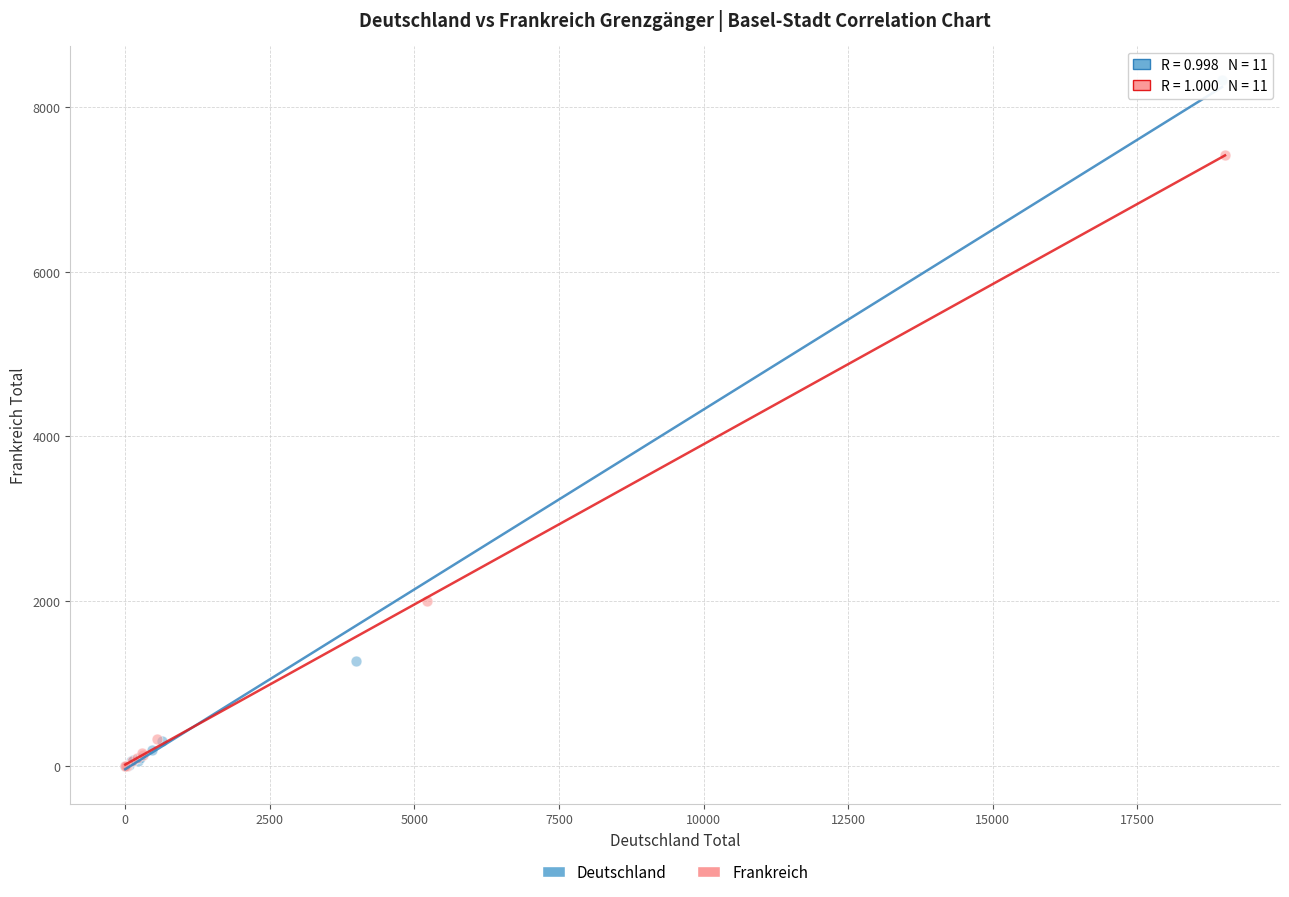

What are all the series names shown in the legend?

Deutschland, Frankreich